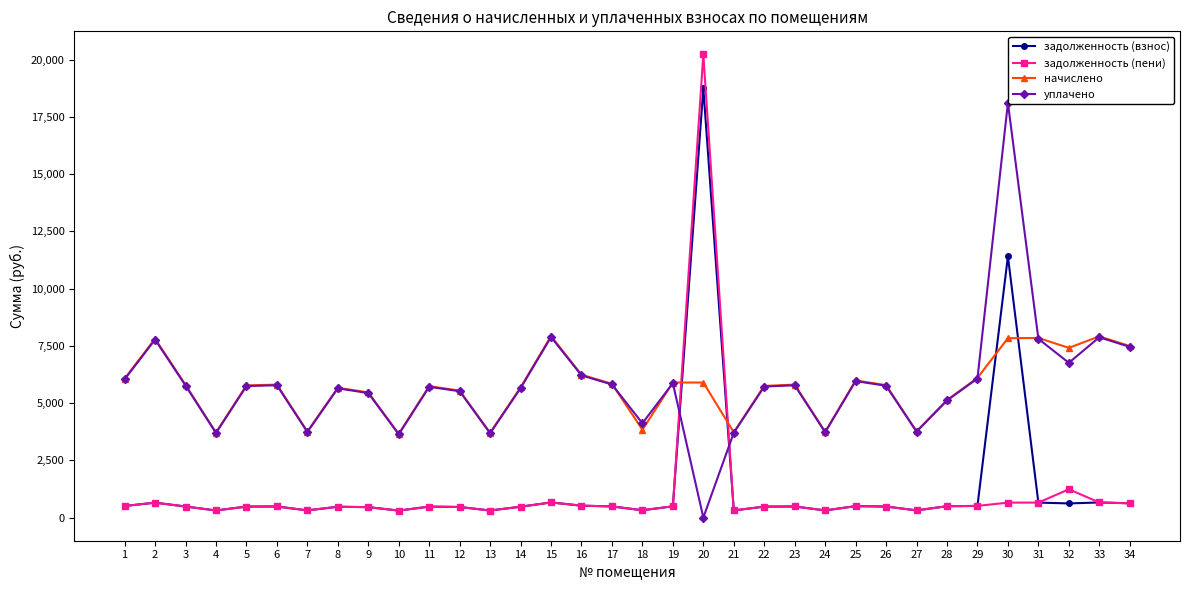

What are all the series names shown in the legend?

задолженность (взнос), задолженность (пени), начислено, уплачено